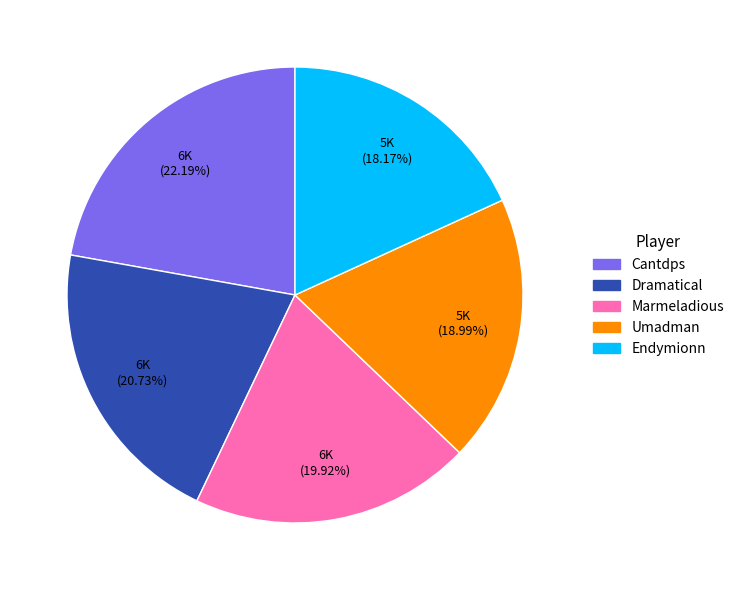

True or false: Marmeladious accounts for 26% of the total.

False